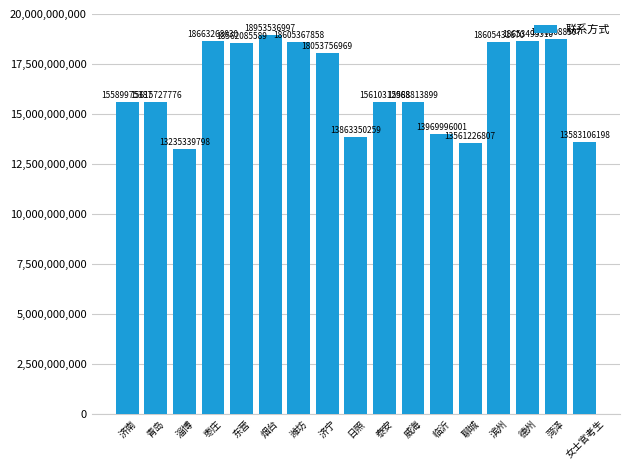

What is the change in value from 济南 to 日照?

-1726625128